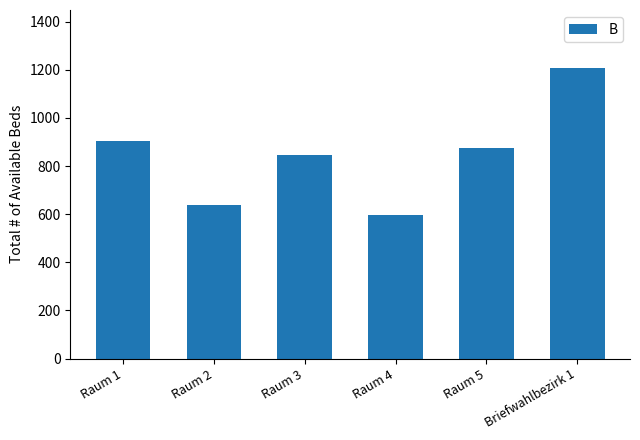

At which label is the value closest to 901?

Raum 1